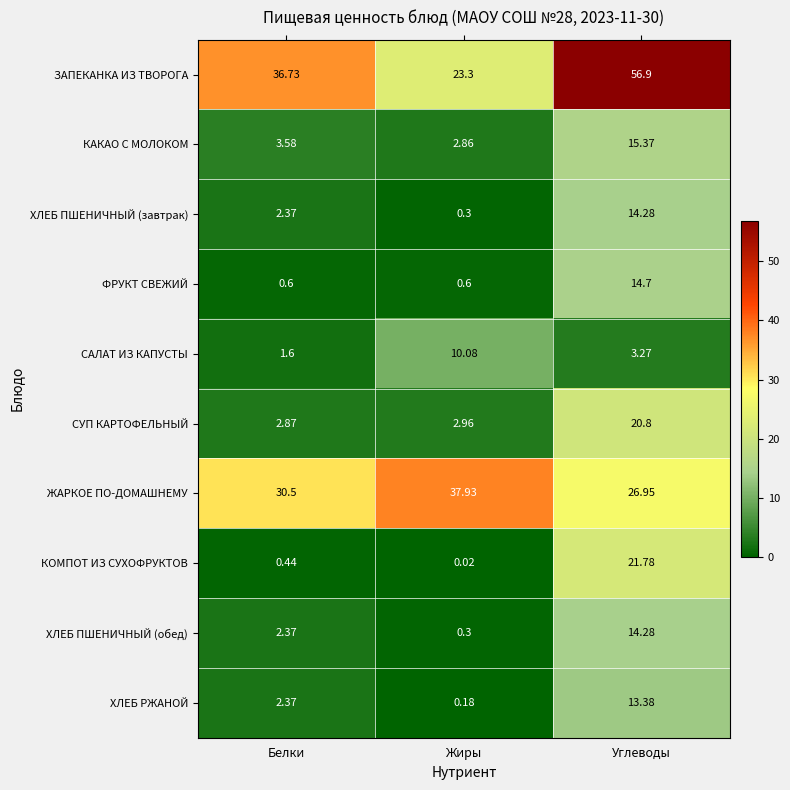

What is the difference between the highest and lowest values at Белки?

36.3